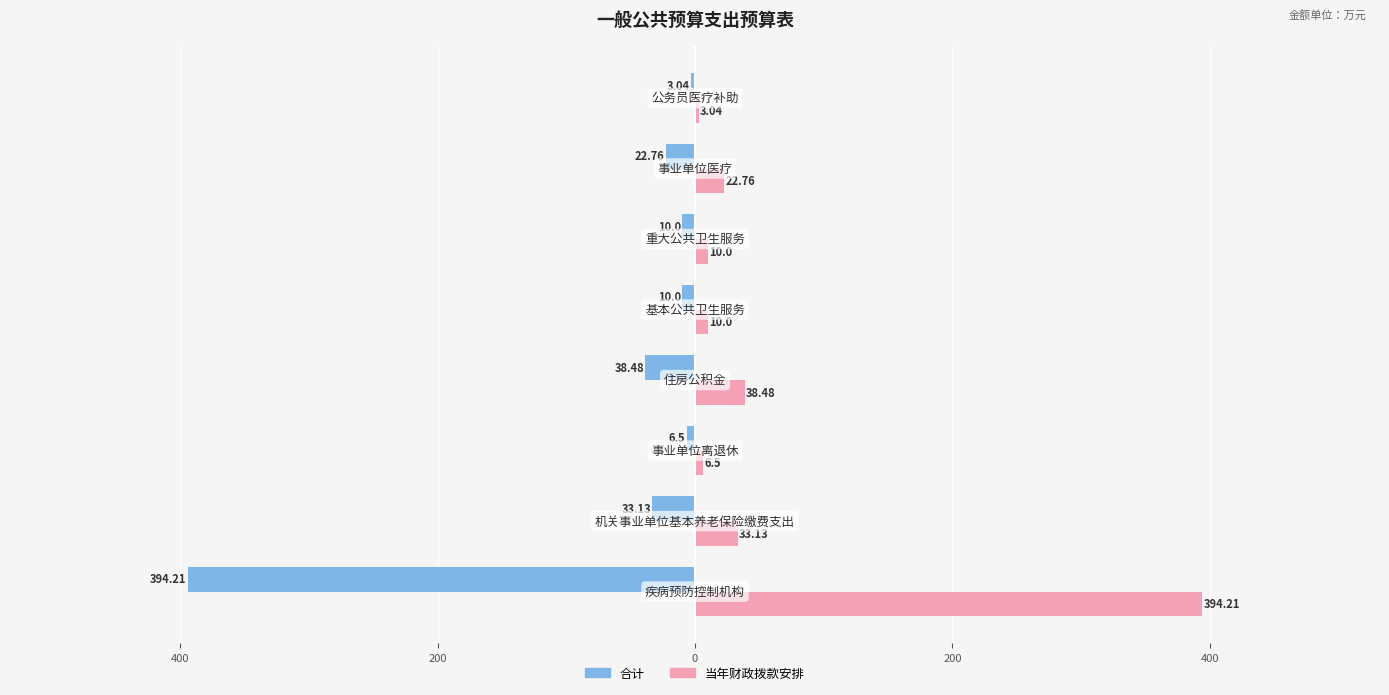

What is the maximum value for 合计?

-3.0